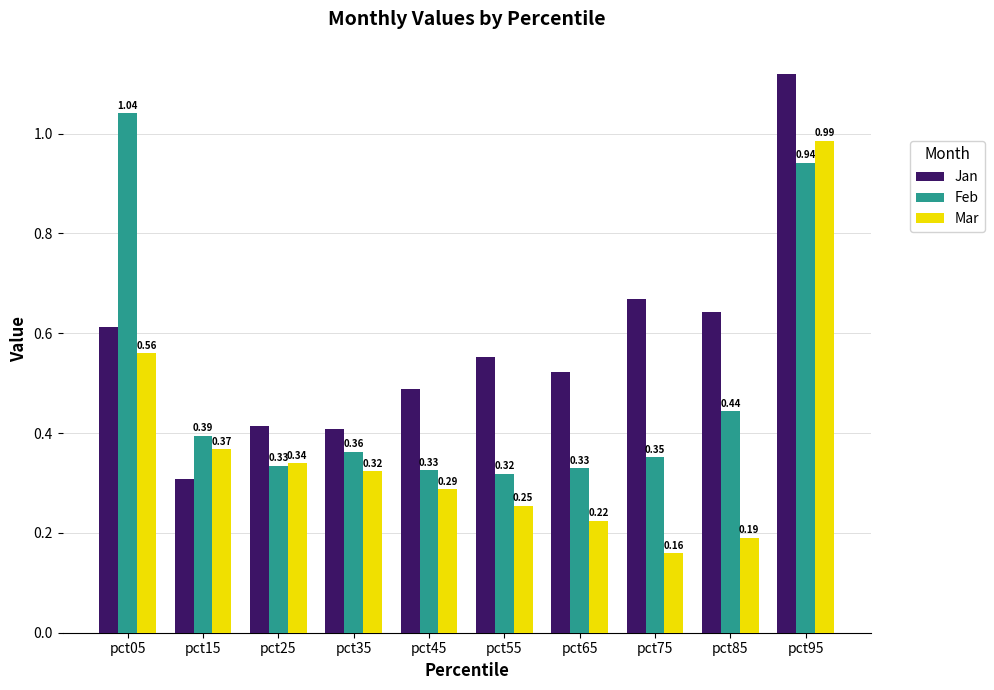

What is the sum of all Mar values?

3.7